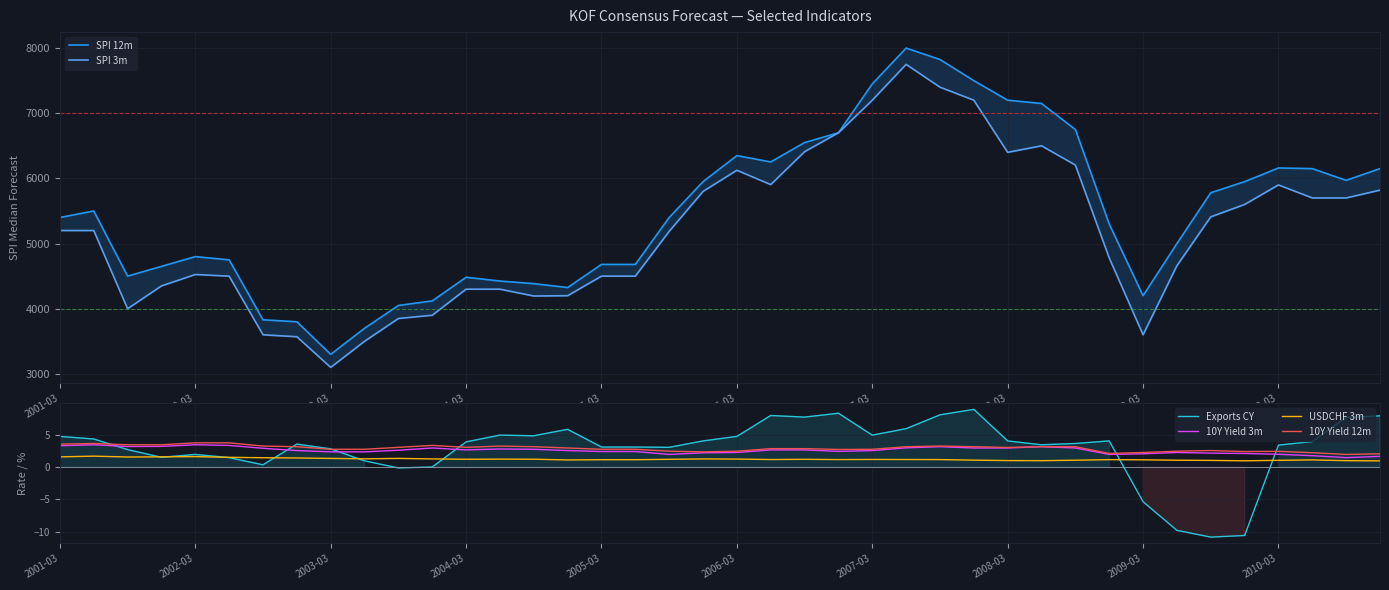

Which has a higher value, 2003-03 or 2001-03?

2001-03